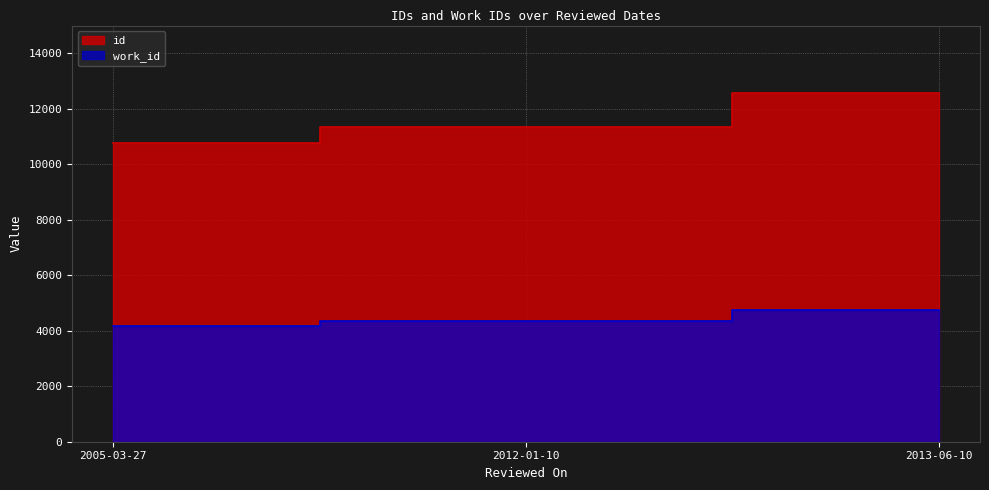

What is the difference between the maximum and minimum values in the work_id series?

587